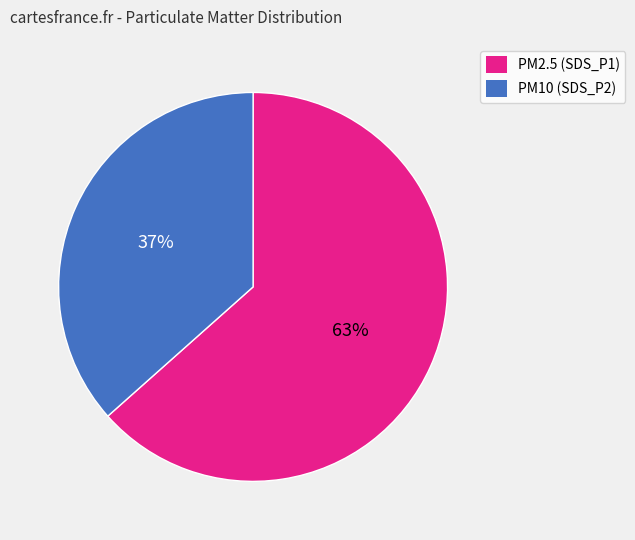

To the nearest percent, what percentage of the pie is PM2.5 (SDS_P1)?

63%